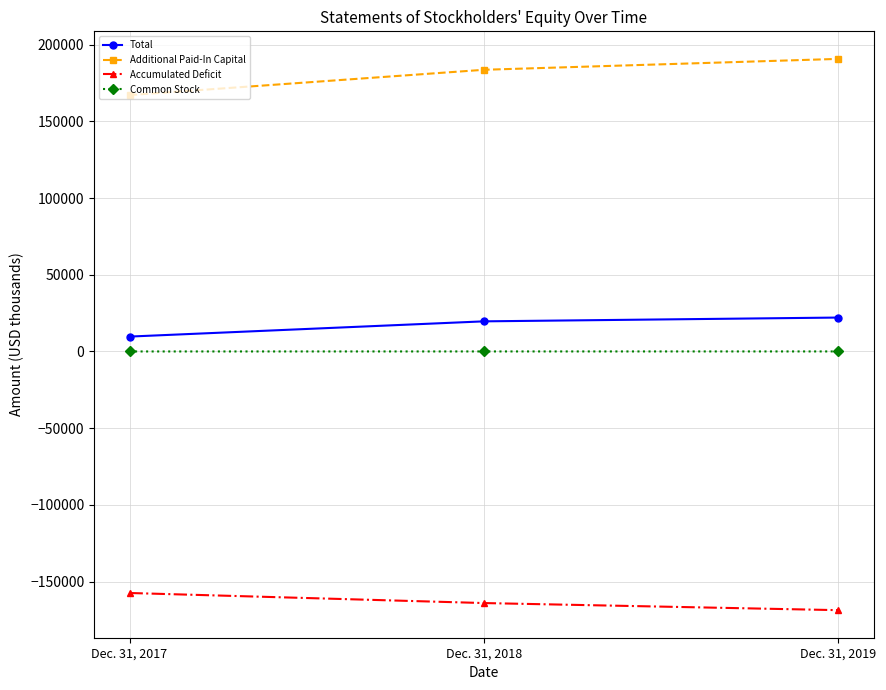

Which series changed the most between Dec. 31, 2017 and Dec. 31, 2018?

Additional Paid-In Capital